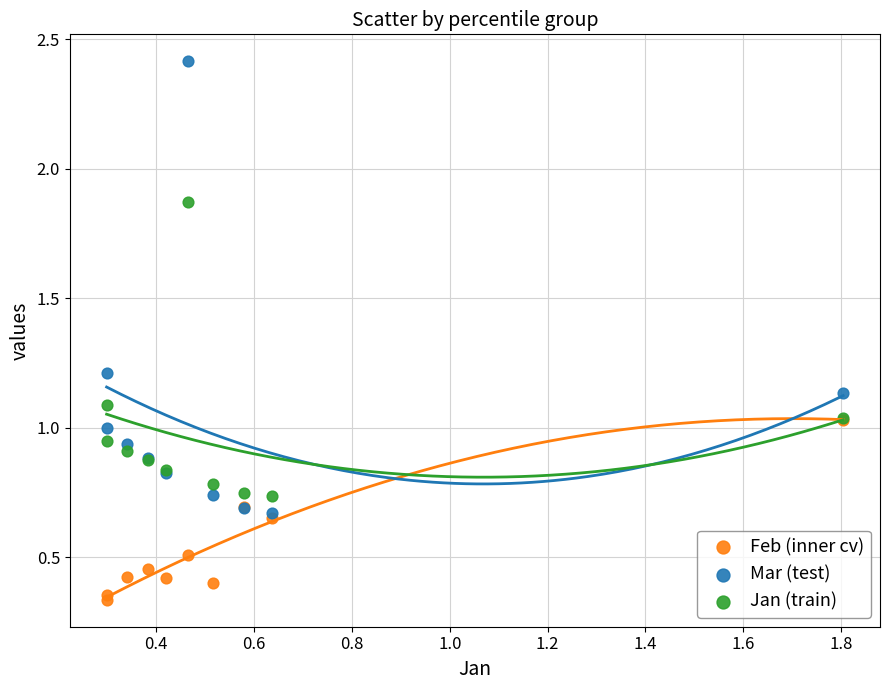

Which series contains the lowest Y value?

Feb (inner cv)